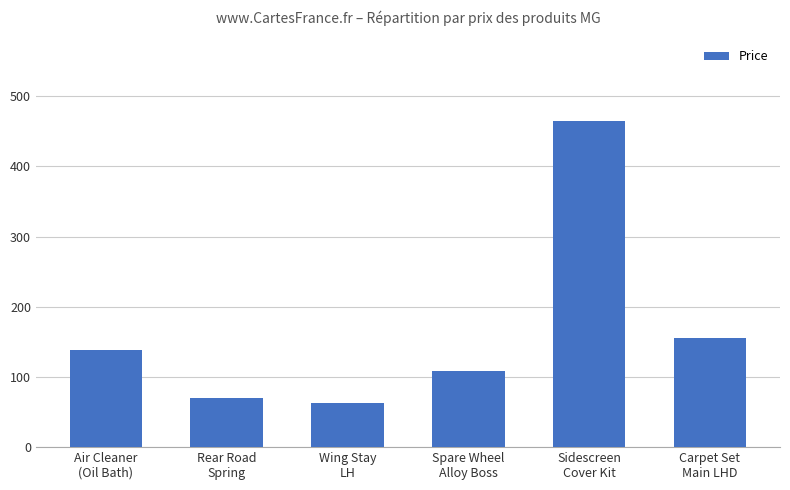

Read the value at Sidescreen
Cover Kit.

465.0